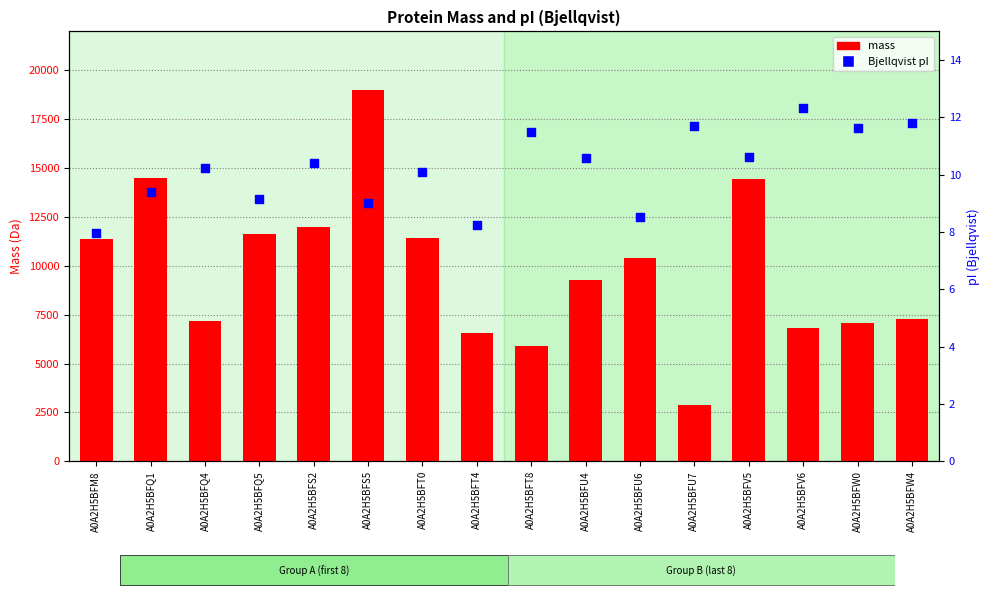

Is the value of Bjellqvist pI at A0A2H5BFQ4 greater than the value of mass at A0A2H5BFQ1?

No